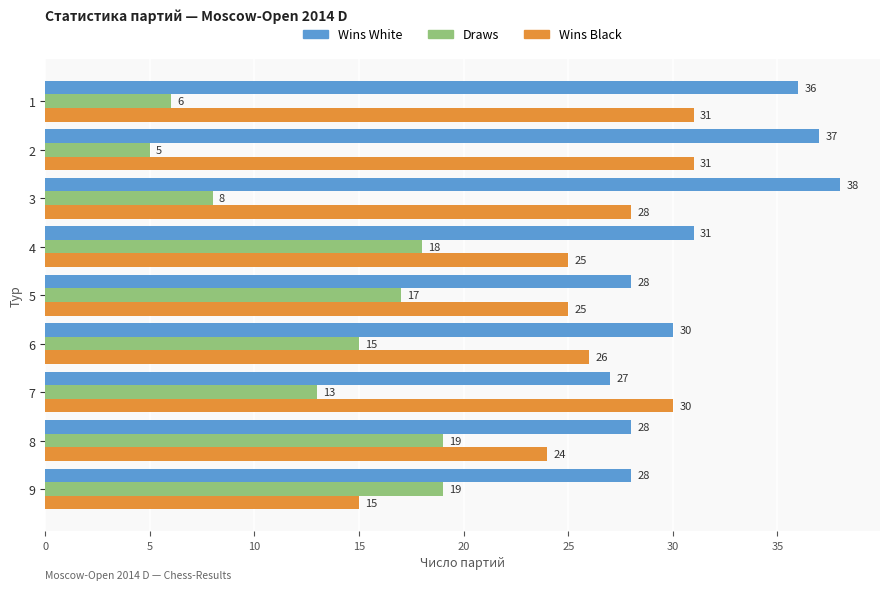

Rank the series by their maximum value, from highest to lowest.

Wins White, Wins Black, Draws